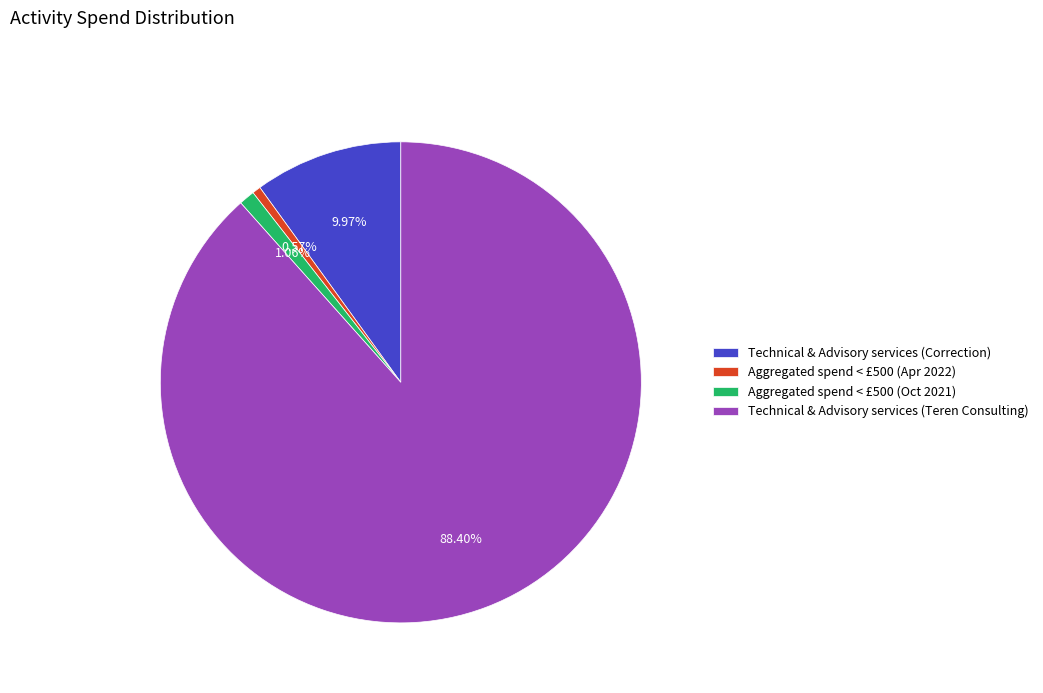

To the nearest percent, what is the difference between the largest and smallest slice percentages?

88%